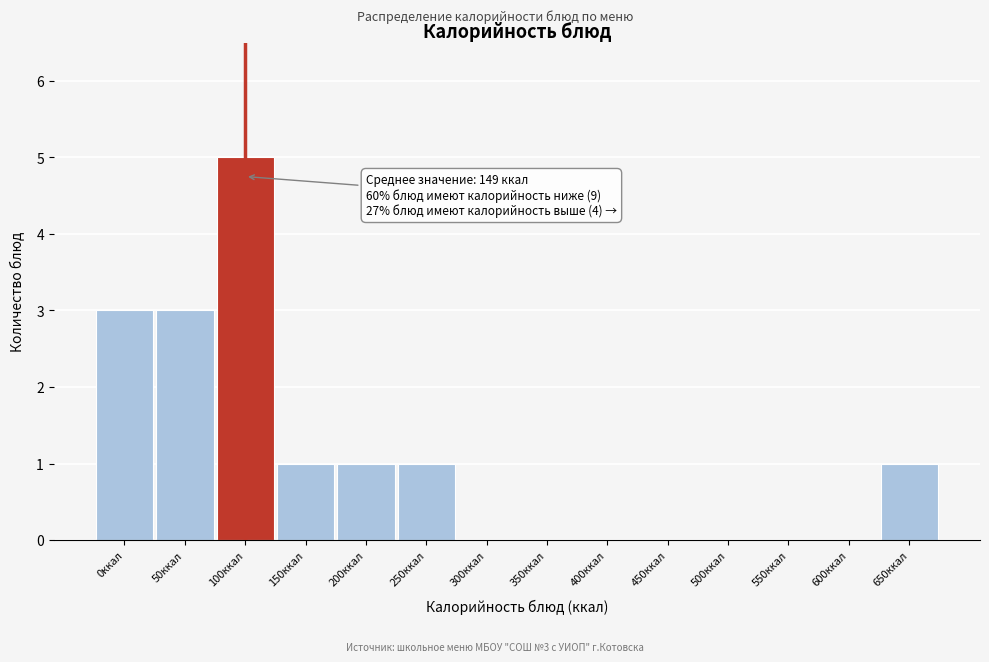

Reading left to right, list all the values displayed in this chart.

0ккал=3	50ккал=3	100ккал=5	150ккал=1	200ккал=1	250ккал=1	300ккал=0	350ккал=0	400ккал=0	450ккал=0	500ккал=0	550ккал=0	600ккал=0	650ккал=1